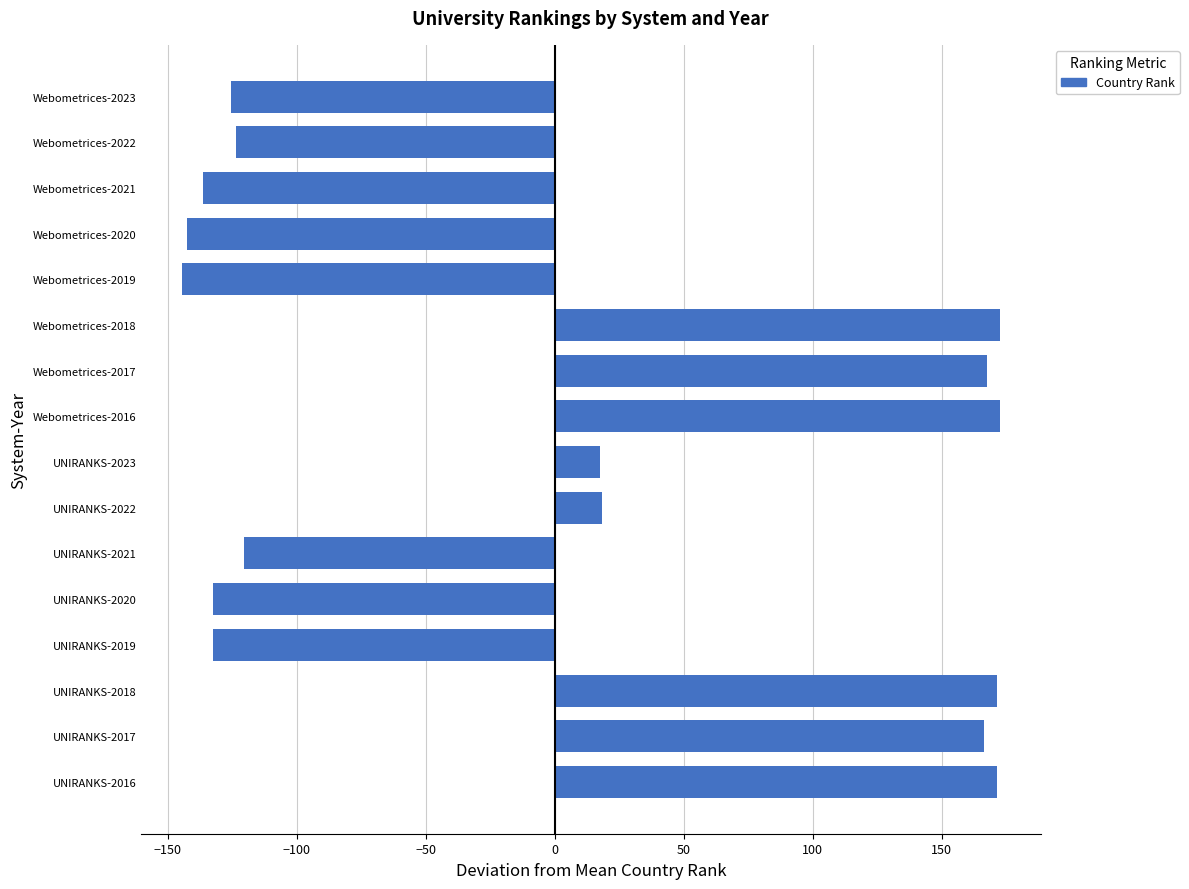

What is the greatest value displayed?

172.5